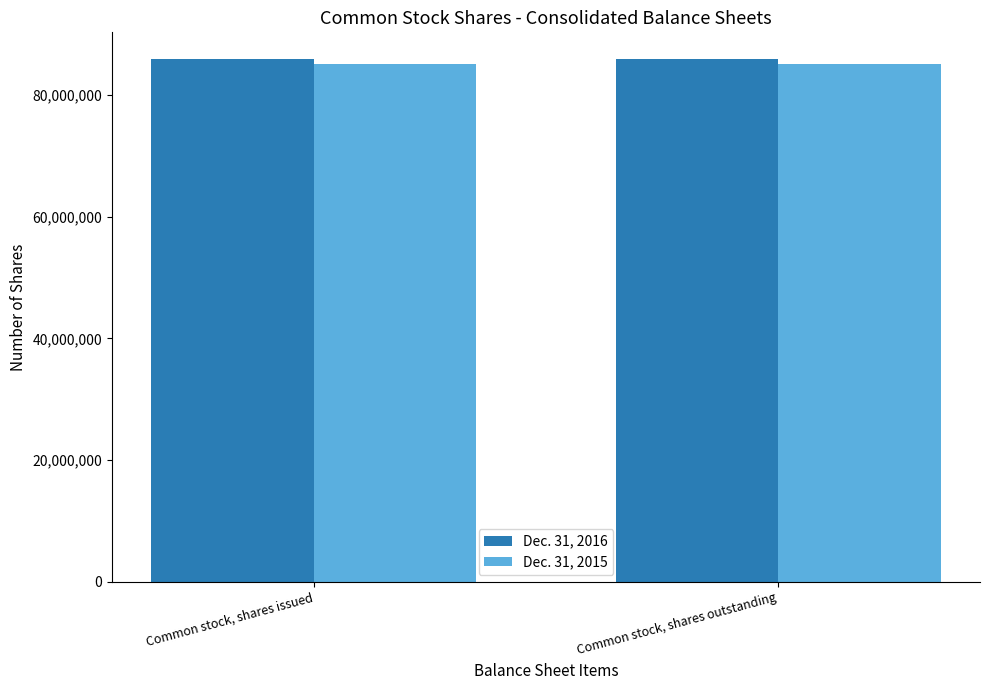

What is the spread (max minus min) of values at Common stock, shares outstanding?

850376